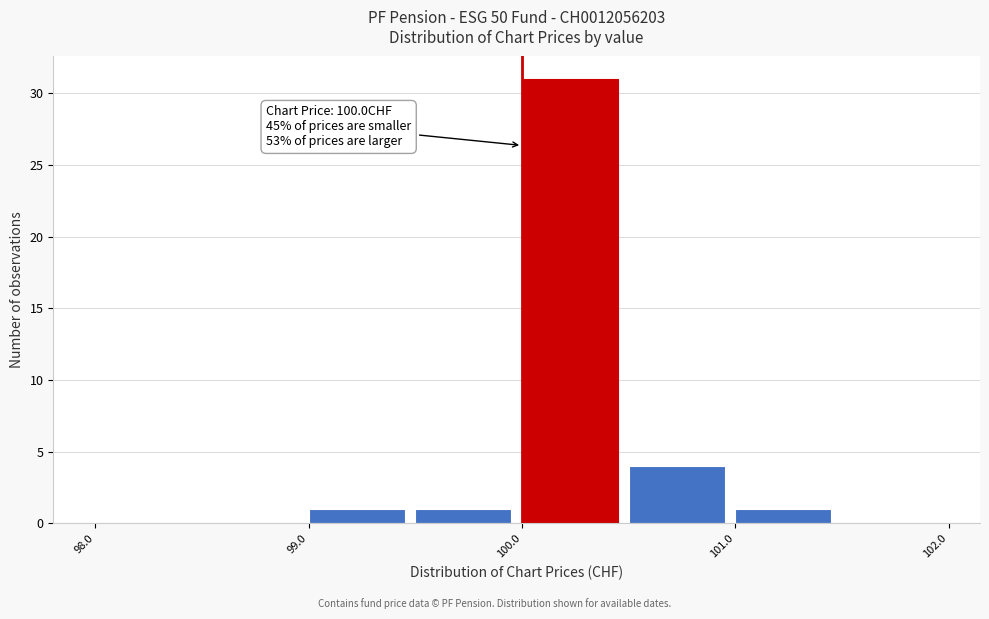

Over which range of the x-axis is the bar tallest?

100.0 to 100.5